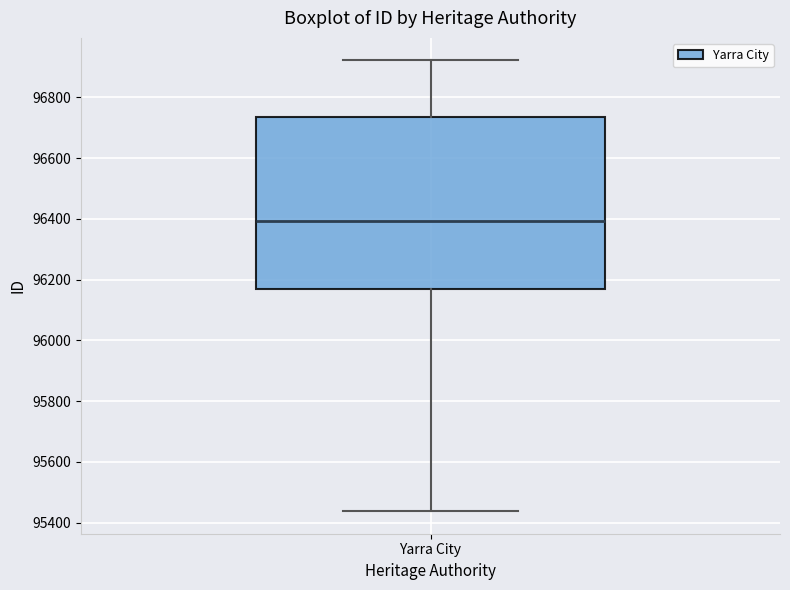

Where does the median line of the box for Yarra City sit on the y-axis? The values are not printed on the chart, so give them approximately, as read against the axis.

96400